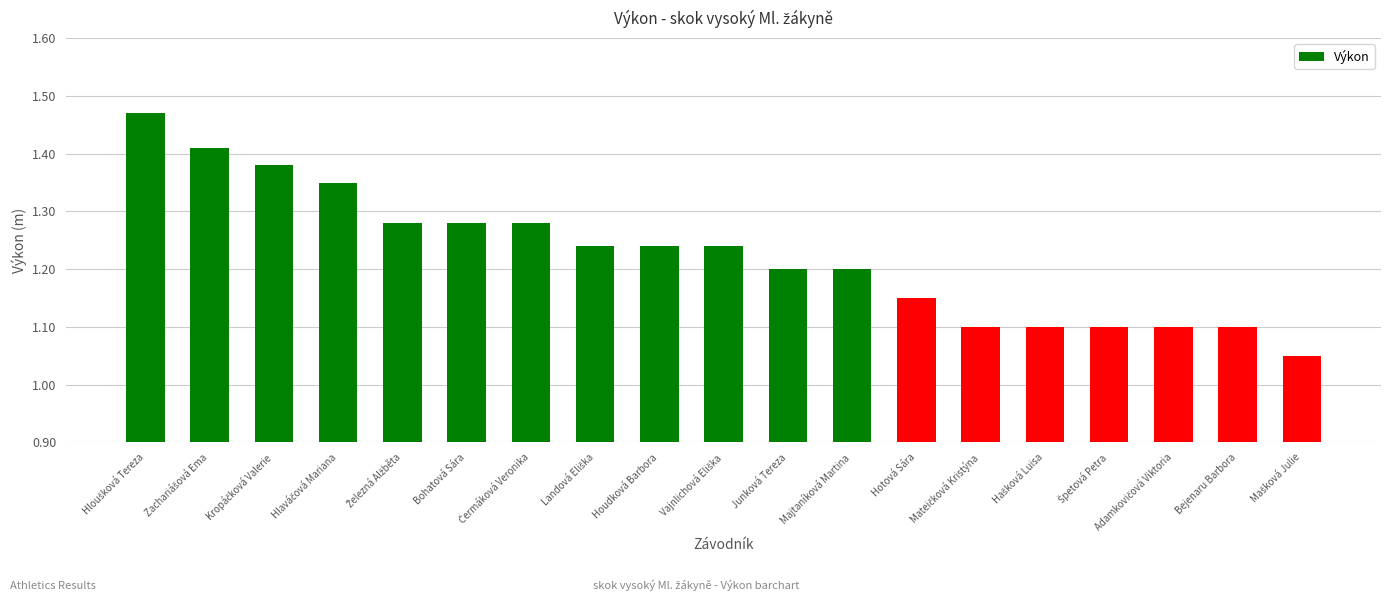

Is it true that the value at Bejenaru Barbora is 1.1?

True